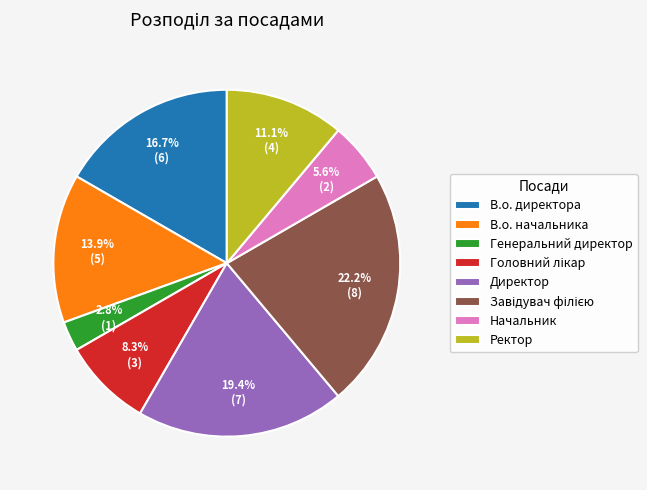

To the nearest percent, what portion does В.о. начальника represent?

14%